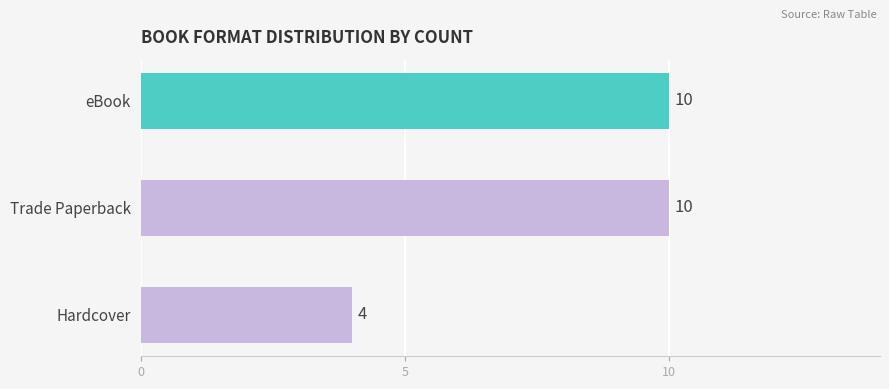

How many series are shown in this chart?

1